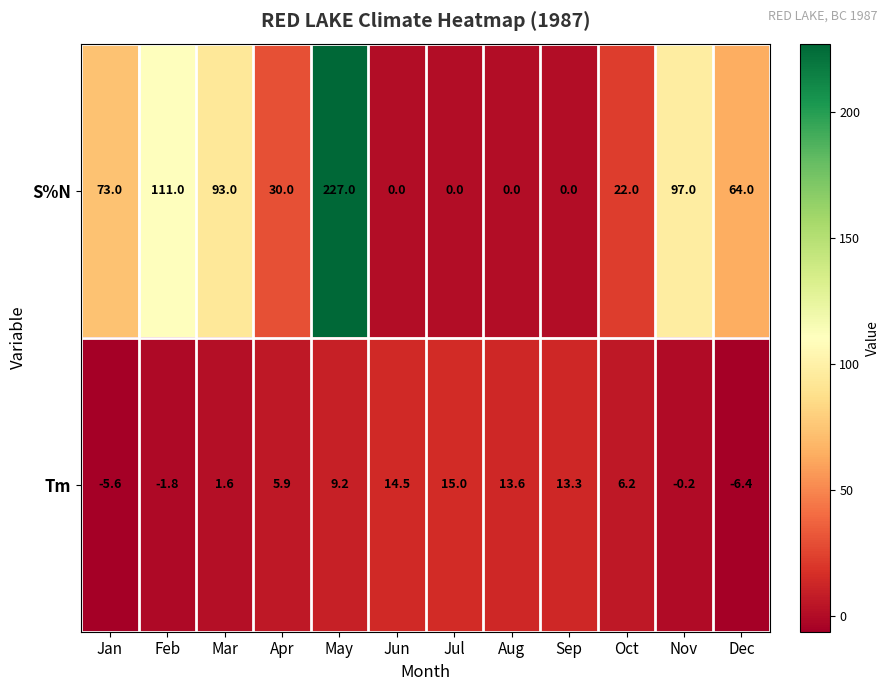

What is the sum of all S%N values?

717.0